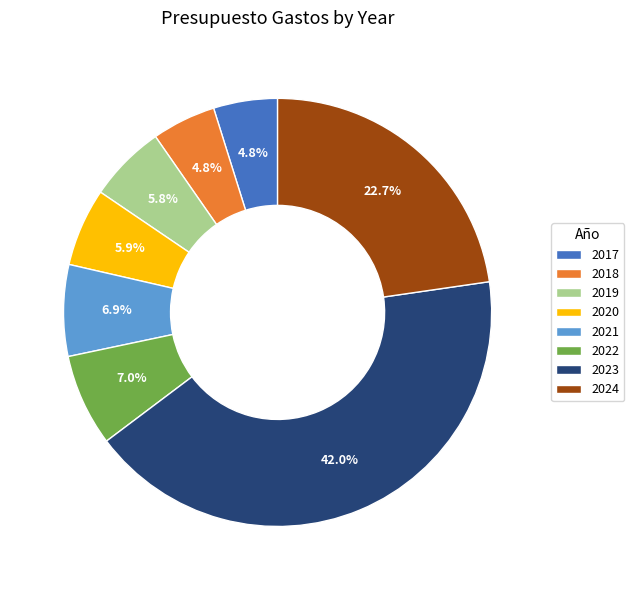

To the nearest percent, what is the average slice percentage?

12%